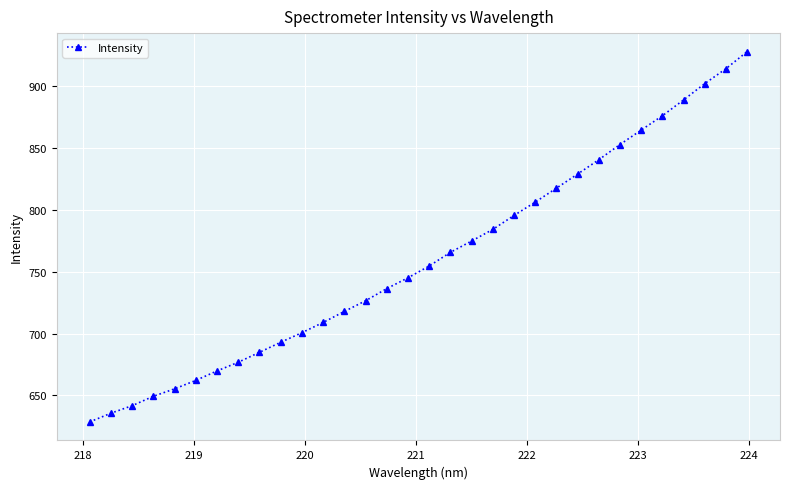

What is the average value?

760.2